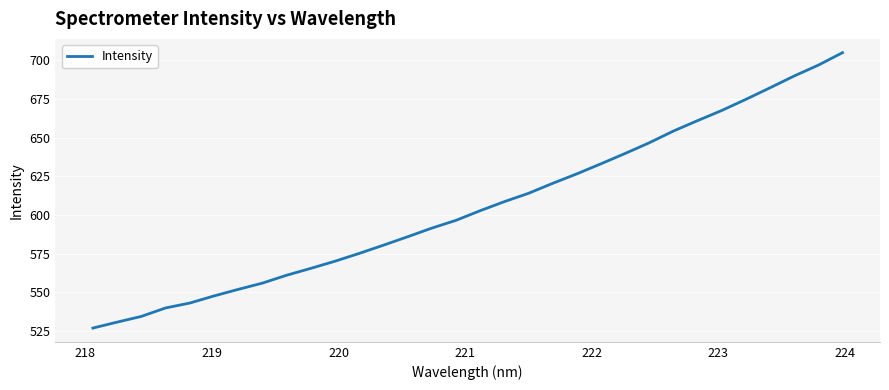

What is the difference between the maximum and minimum values?

178.1